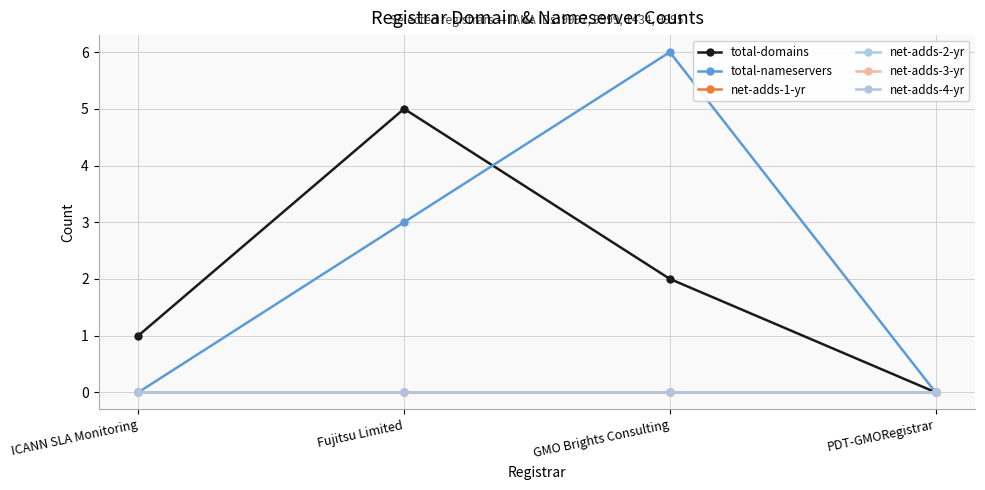

Does the chart have visible grid lines?

Yes